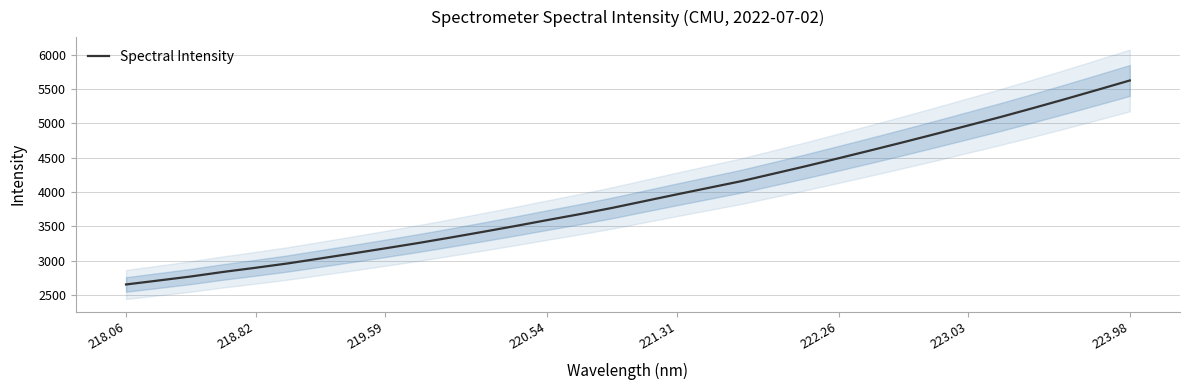

The Spectral Intensity series shows 2896.6 at 218.82. True or false?

True